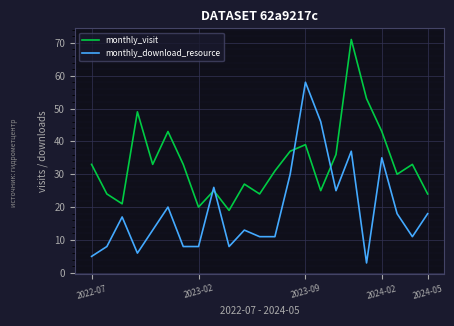

Rank the series by their maximum value, from highest to lowest.

monthly_visit, monthly_download_resource